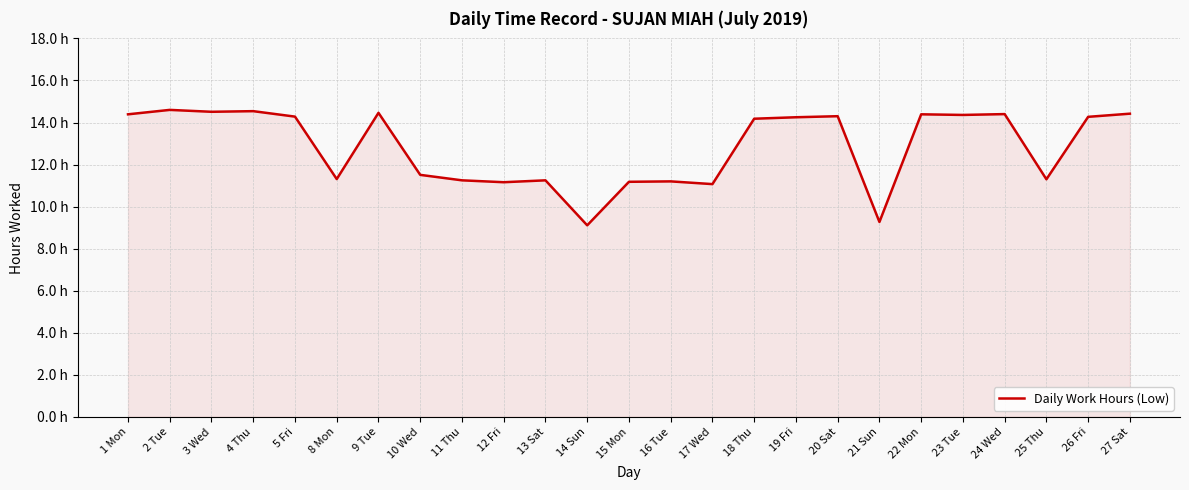

Where does the data first go above 14?

1 Mon